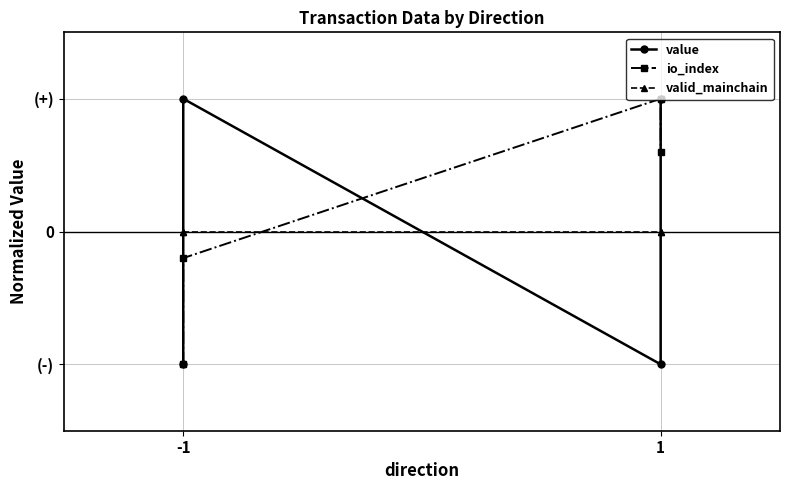

How many positive values does the io_index series have?

2